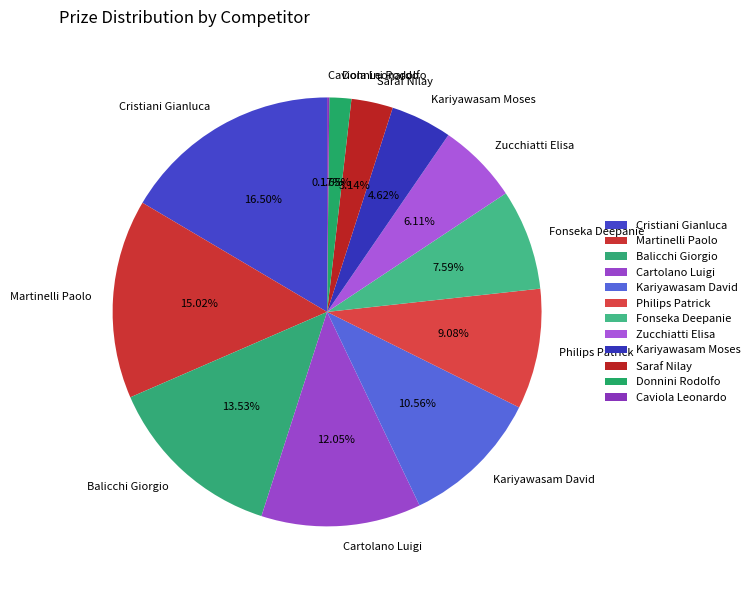

True or false: Cartolano Luigi accounts for 23% of the total.

False